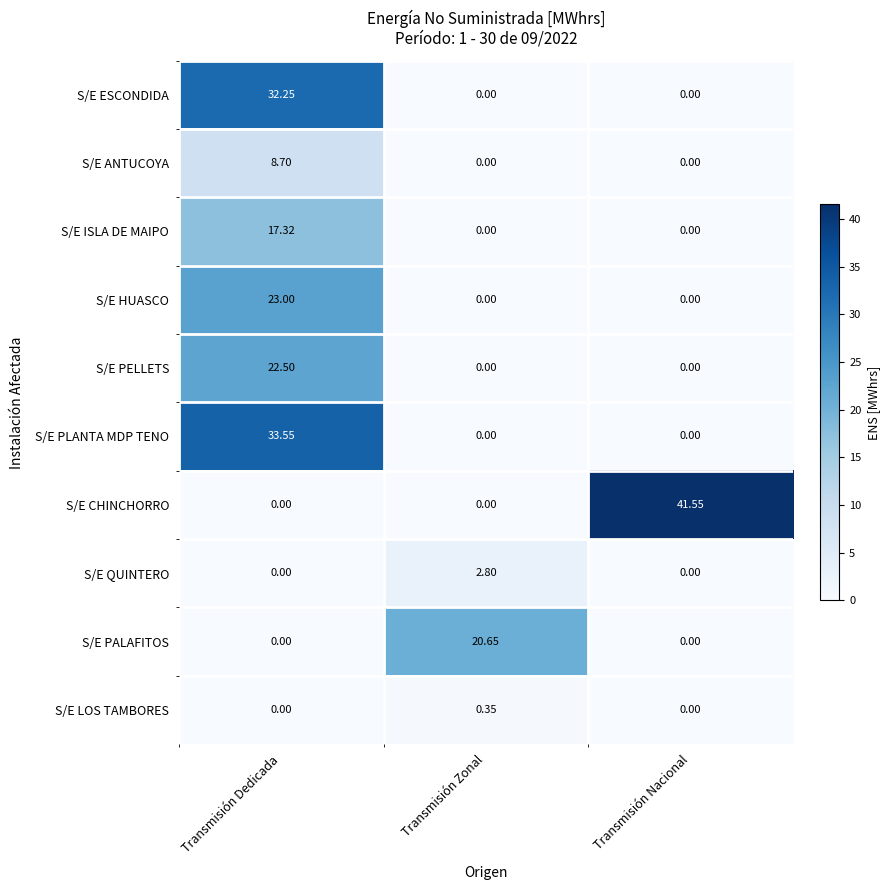

Which series has the widest spread of values?

S/E CHINCHORRO